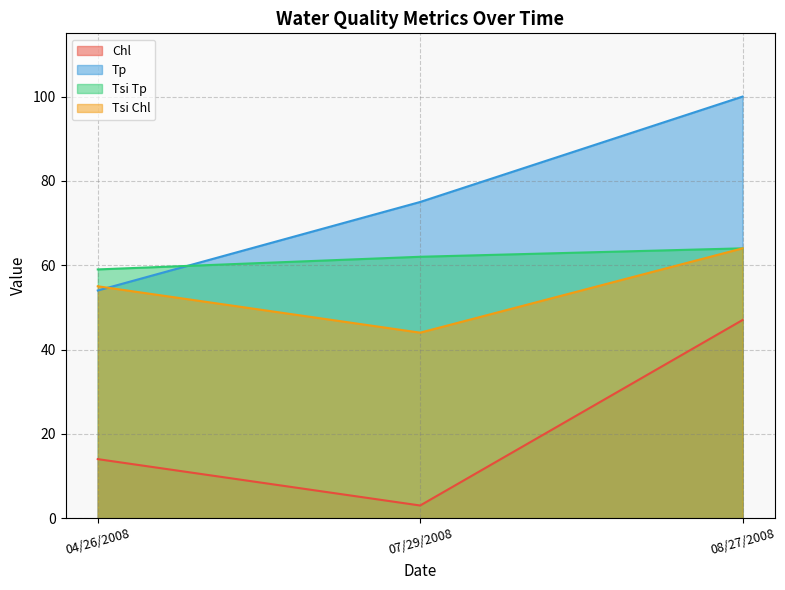

What is the average value of the Tsi Tp series?

62